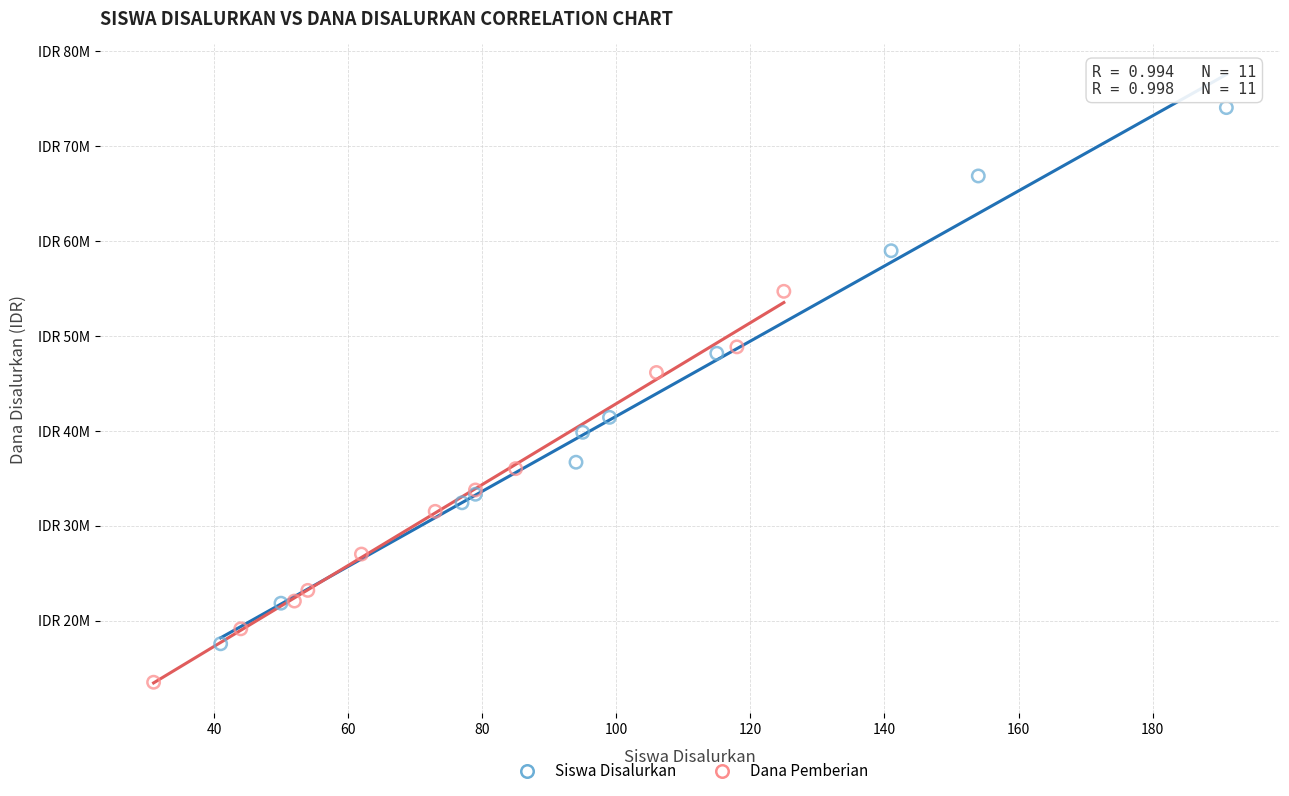

Which series reaches the maximum Y coordinate?

Siswa Disalurkan